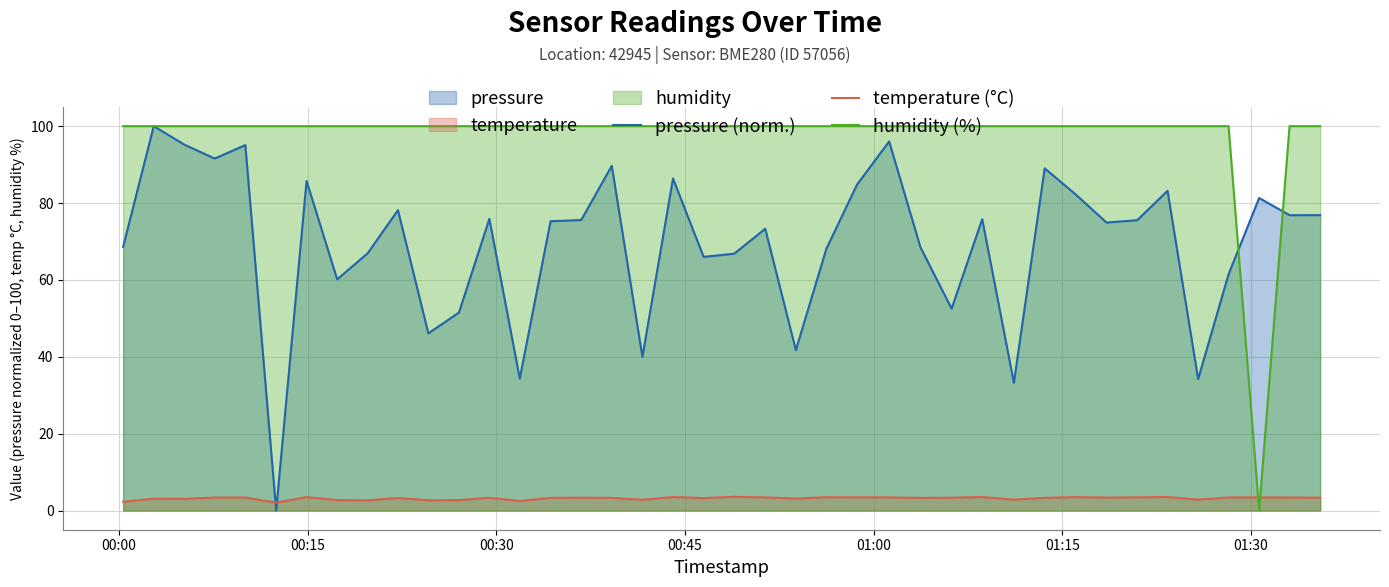

How many interior local valleys does the pressure (norm.) series have?

13